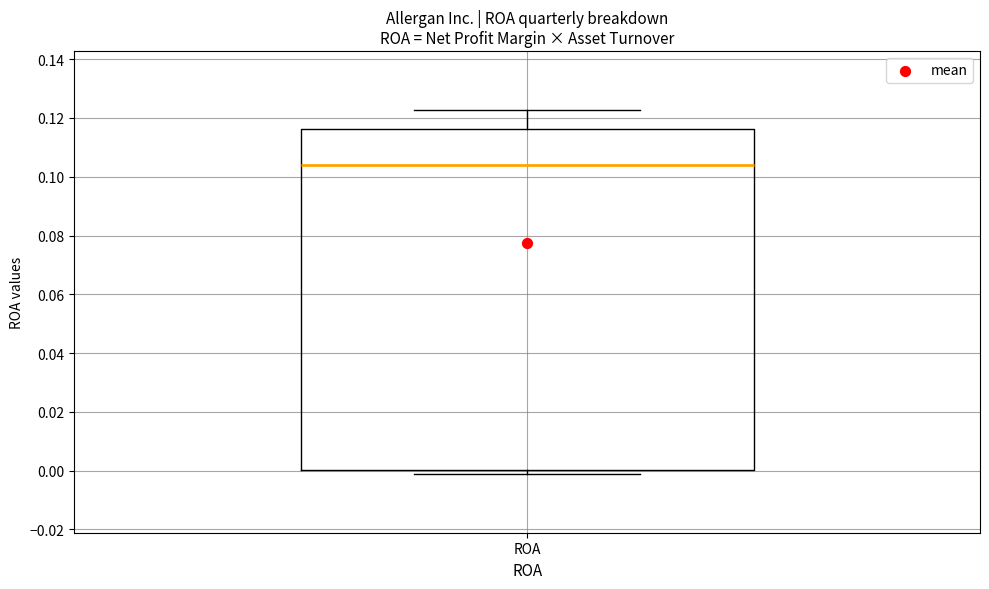

Where is the upper edge of the box for ROA on the y-axis? The values are not printed on the chart, so give them approximately, as read against the axis.

0.116